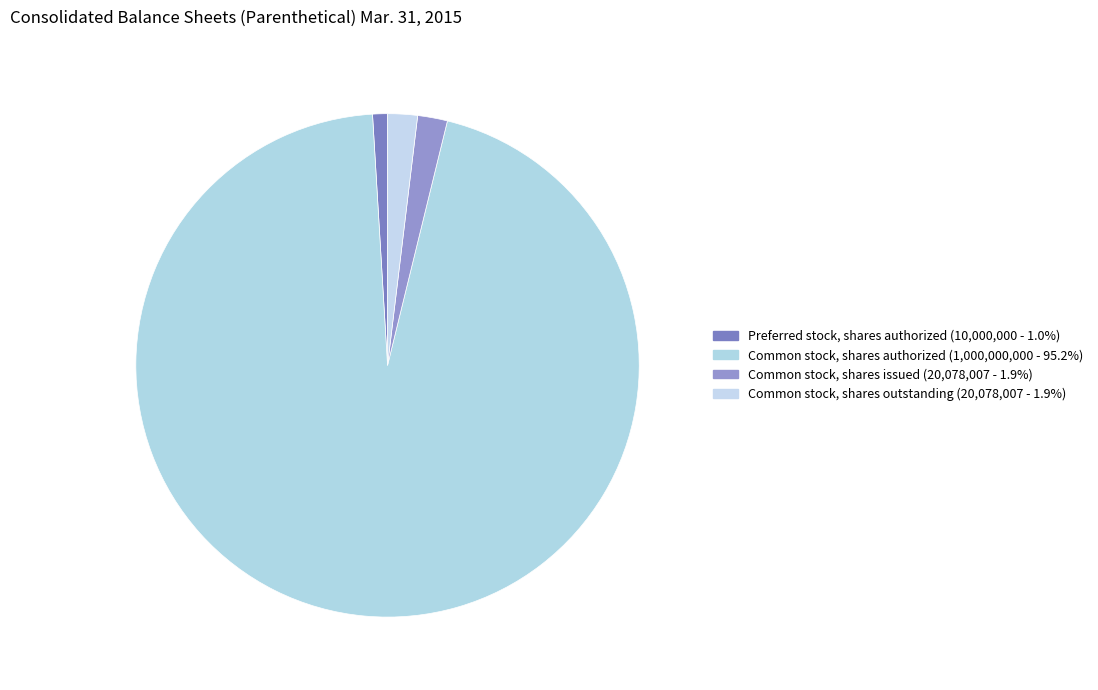

How many segments does this pie chart have?

4